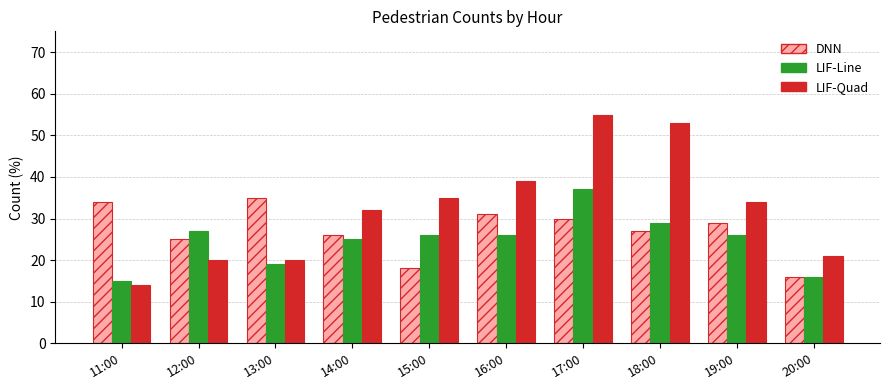

Are the bars grouped side by side (vs. stacked)?

Yes